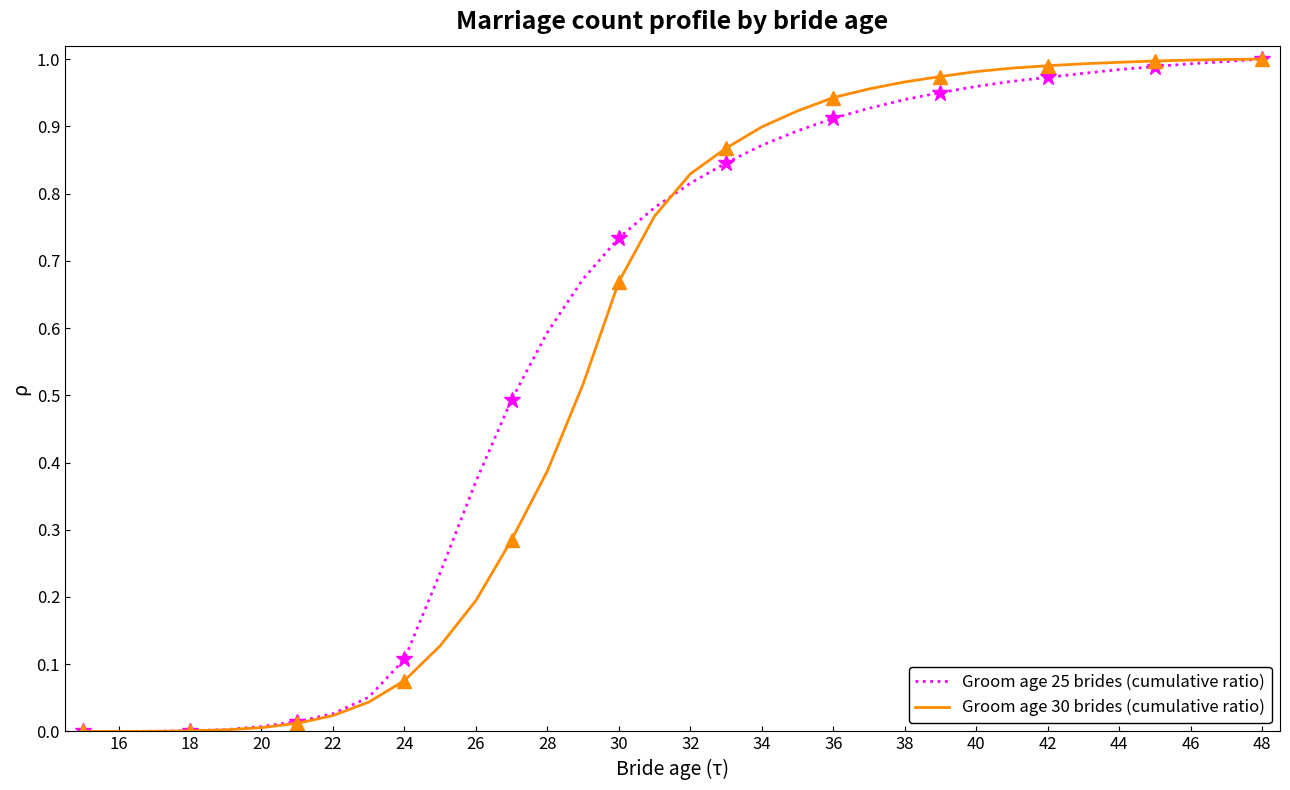

Rank the series by their average value, from lowest to highest.

Groom age 30 brides (cumulative ratio), Groom age 25 brides (cumulative ratio)